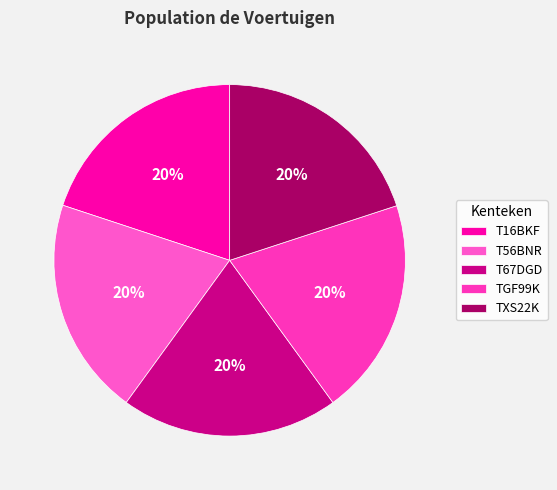

Which has a higher value, T67DGD or TXS22K?

T67DGD